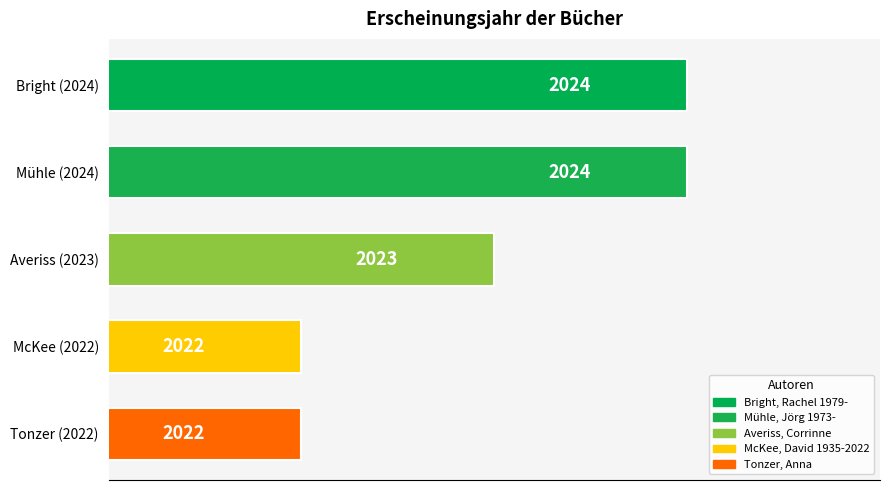

Are the bars horizontal?

Yes